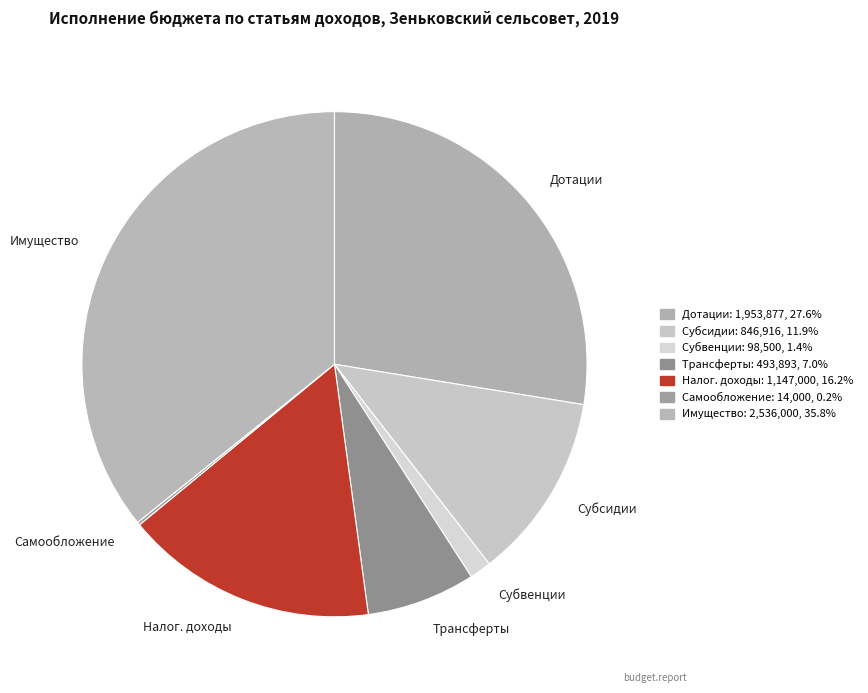

Approximately how many times larger is the value at Имущество compared to Дотации?

1.3